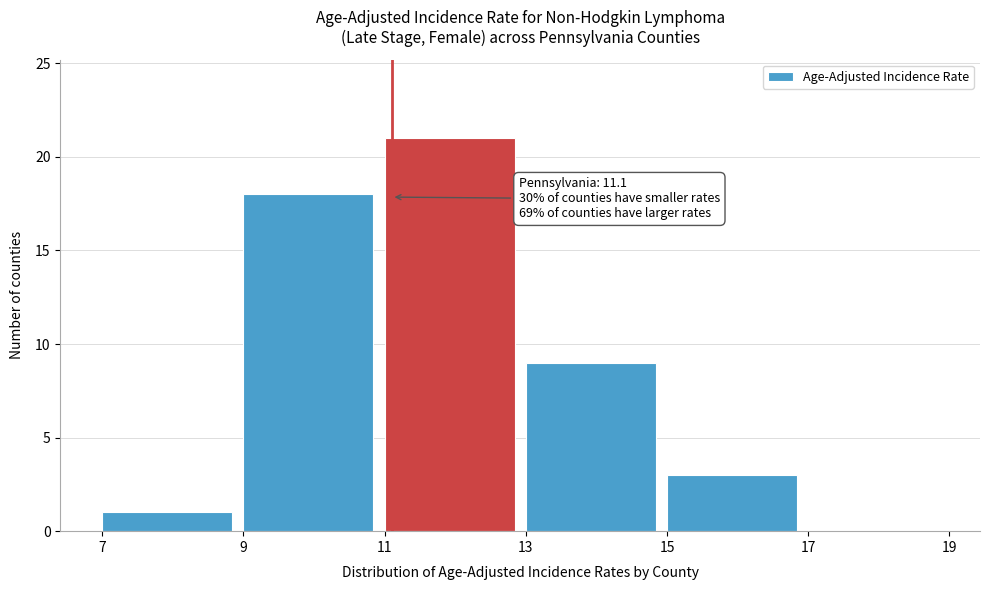

Over which range of the x-axis is the bar tallest?

11 to 13